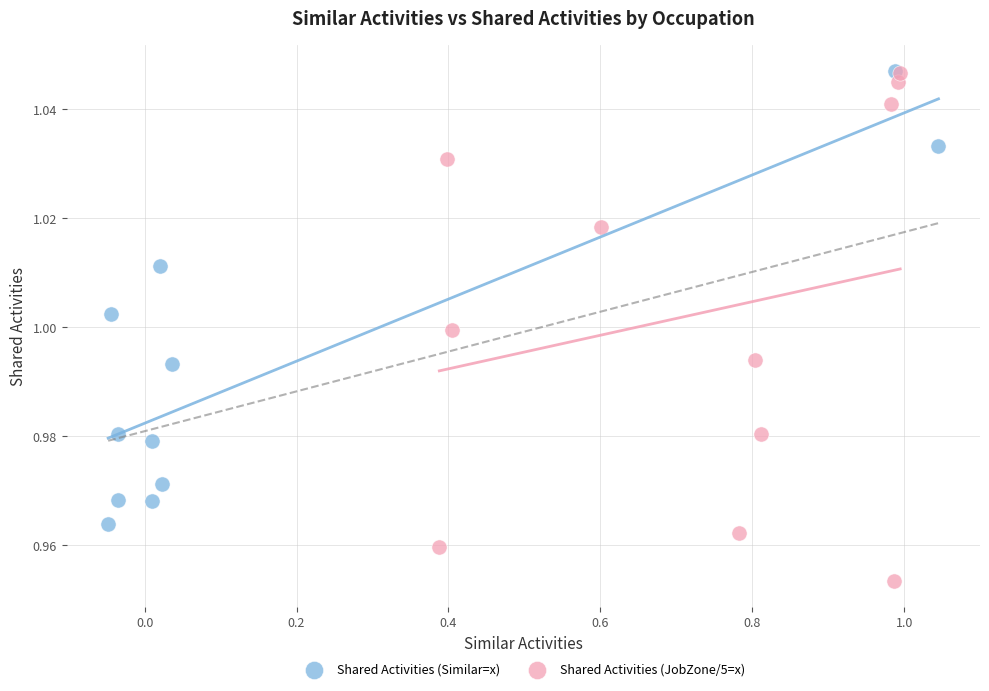

Which series has the largest Y range (max minus min)?

Shared Activities (JobZone/5=x)